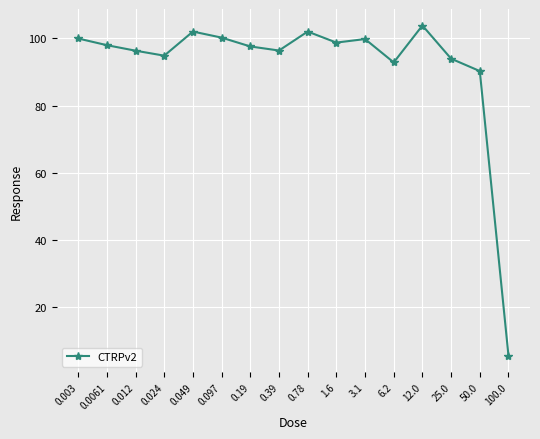

Where is the first local minimum?

0.024